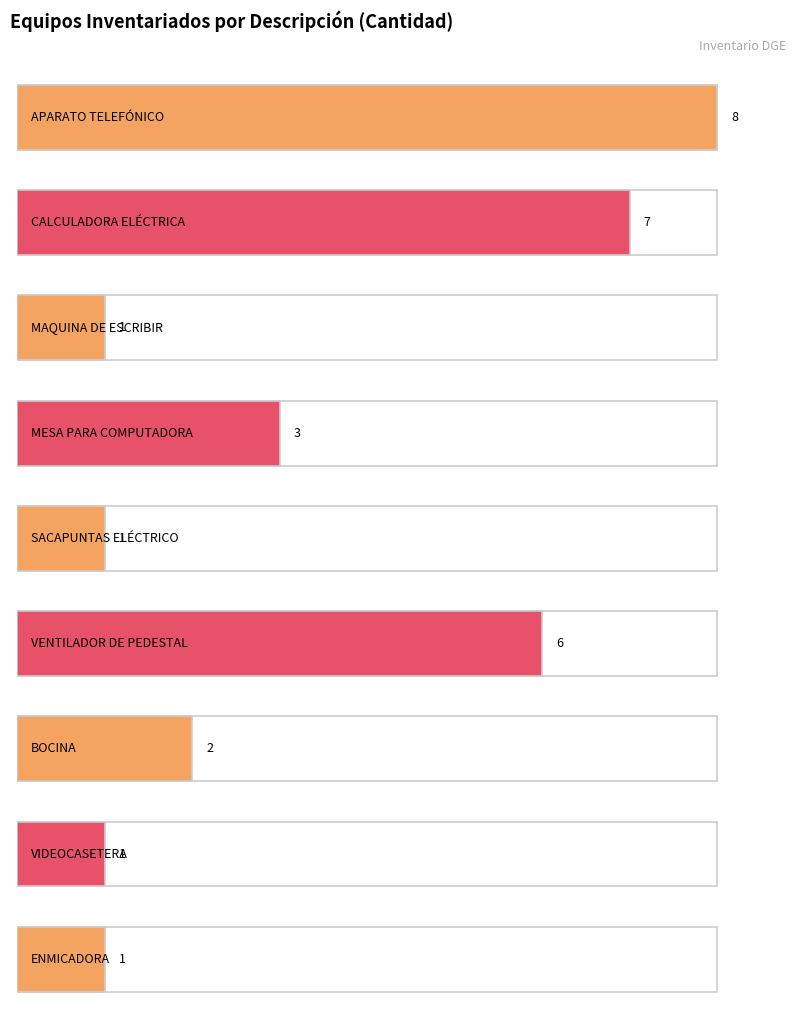

What is the label of the 6th bar from the right?

MESA PARA COMPUTADORA